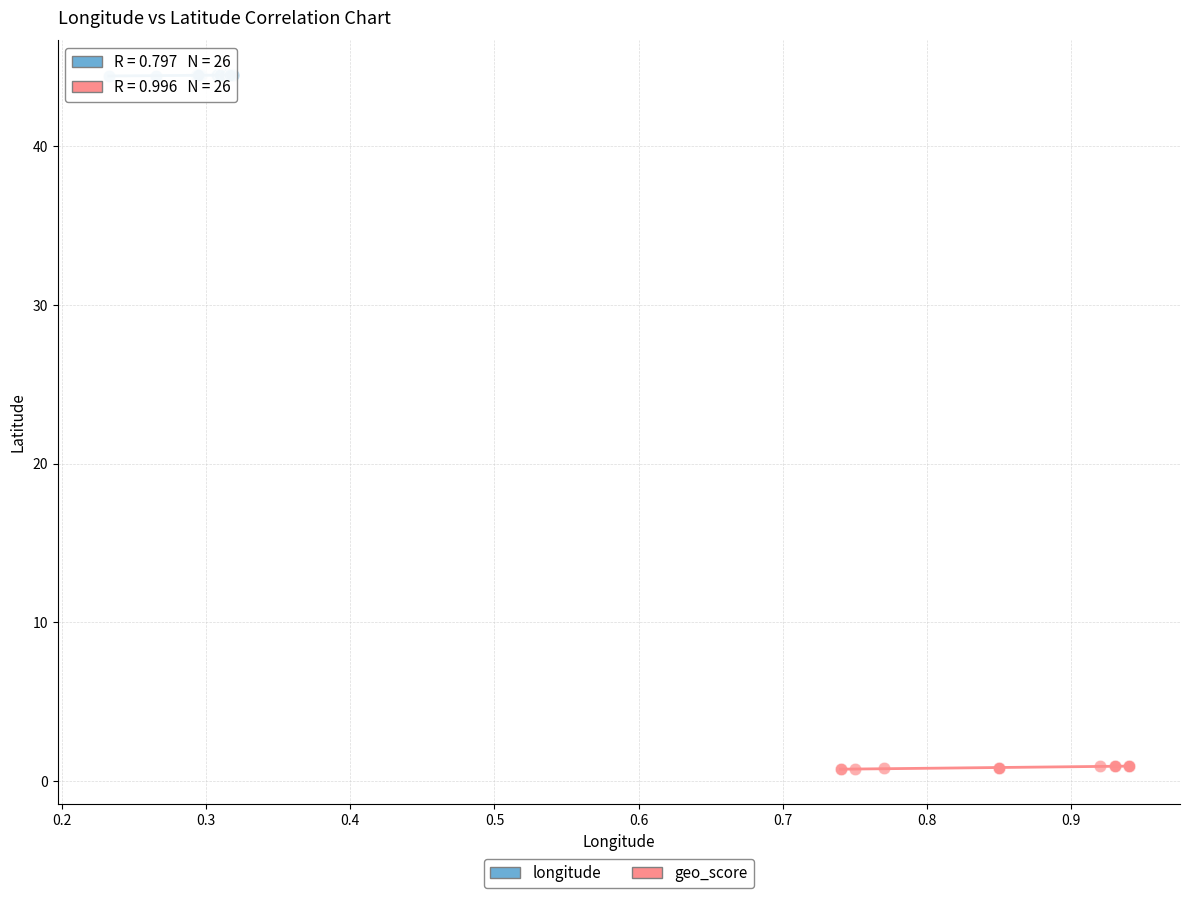

Which series reaches the maximum Y coordinate?

longitude